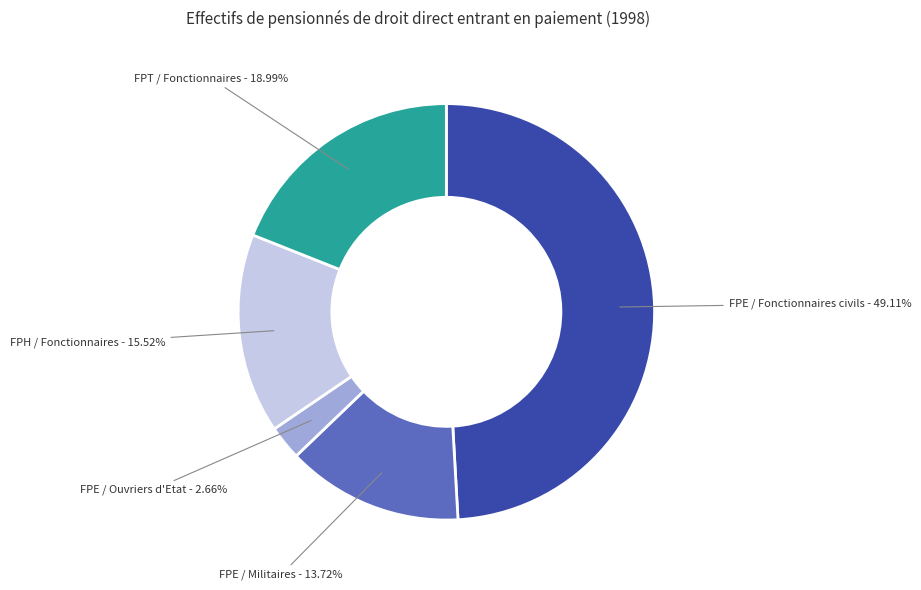

What is the total percentage of FPE / Militaires and FPT / Fonctionnaires?

32.7%